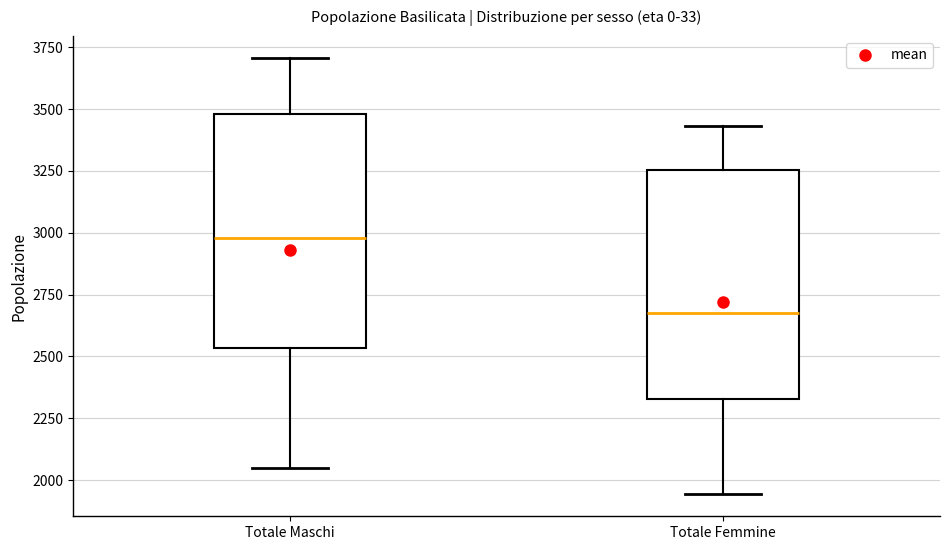

Reading left to right, transcribe this box plot: for each box, give where its median line is, the range the box spans, and where its two whiskers end, as read against the y-axis. The values are not printed on the chart, so give them approximately, as read against the axis.

Totale Maschi: median 3000, box 2550 to 3500, whiskers 2050 to 3700
Totale Femmine: median 2700, box 2350 to 3250, whiskers 1950 to 3450